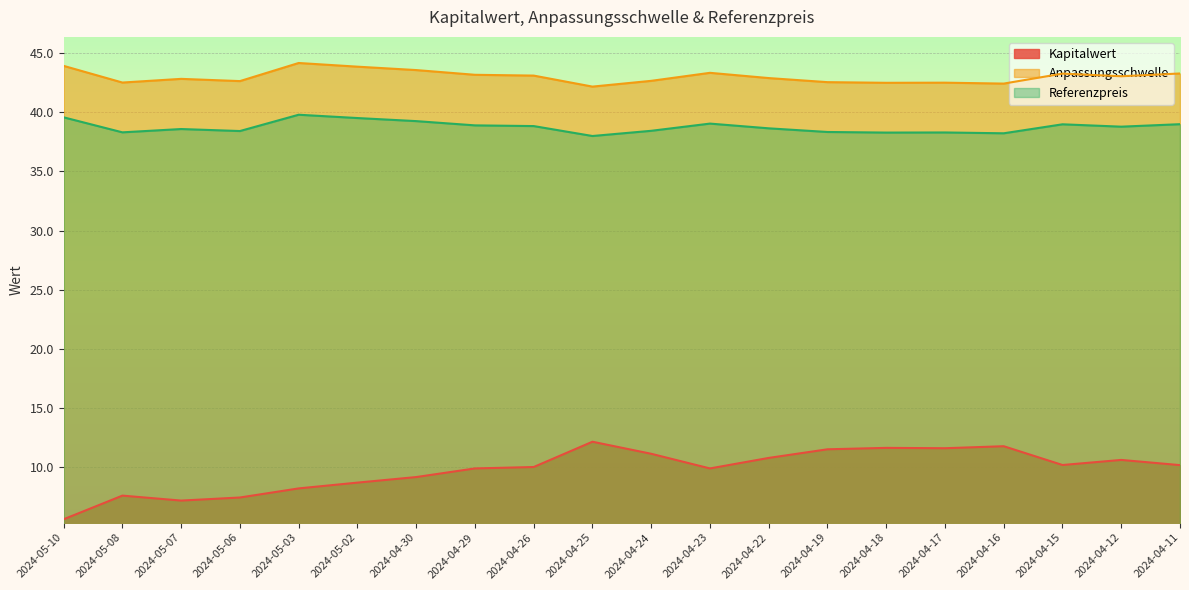

Which series has the largest total across all categories?

Anpassungsschwelle